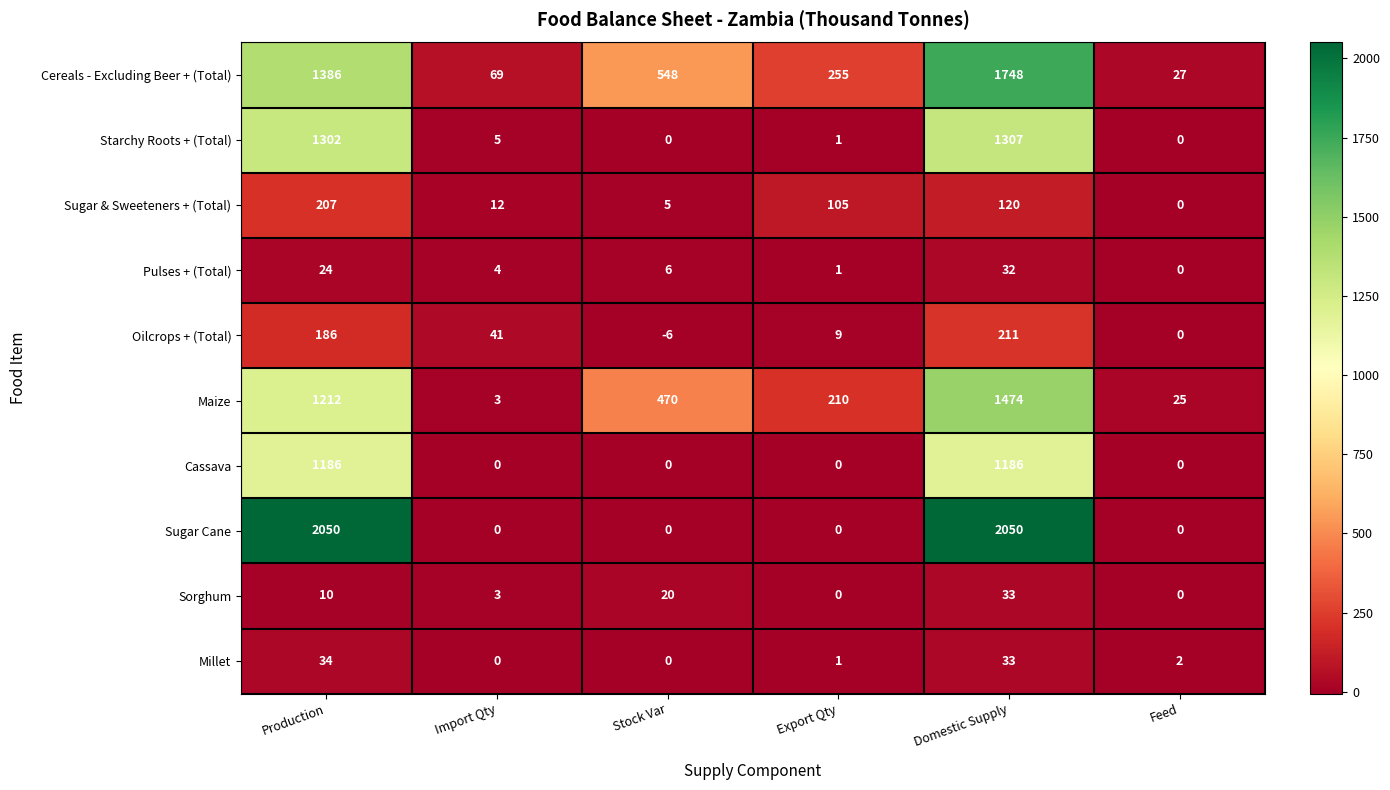

At which category is the sum across all series the highest?

Domestic Supply